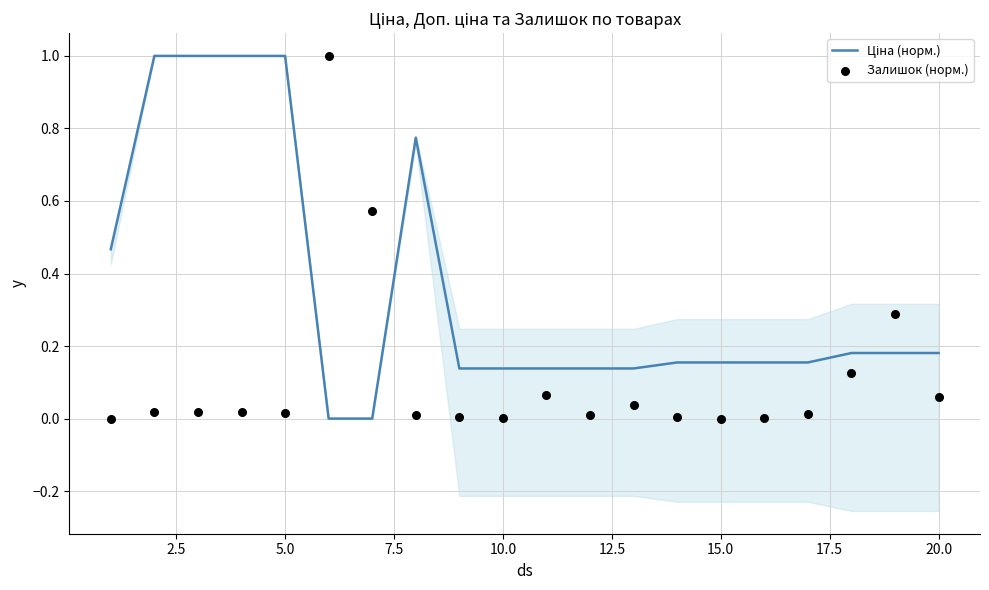

What are all the series names shown in the legend?

Ціна (норм.), Залишок (норм.)